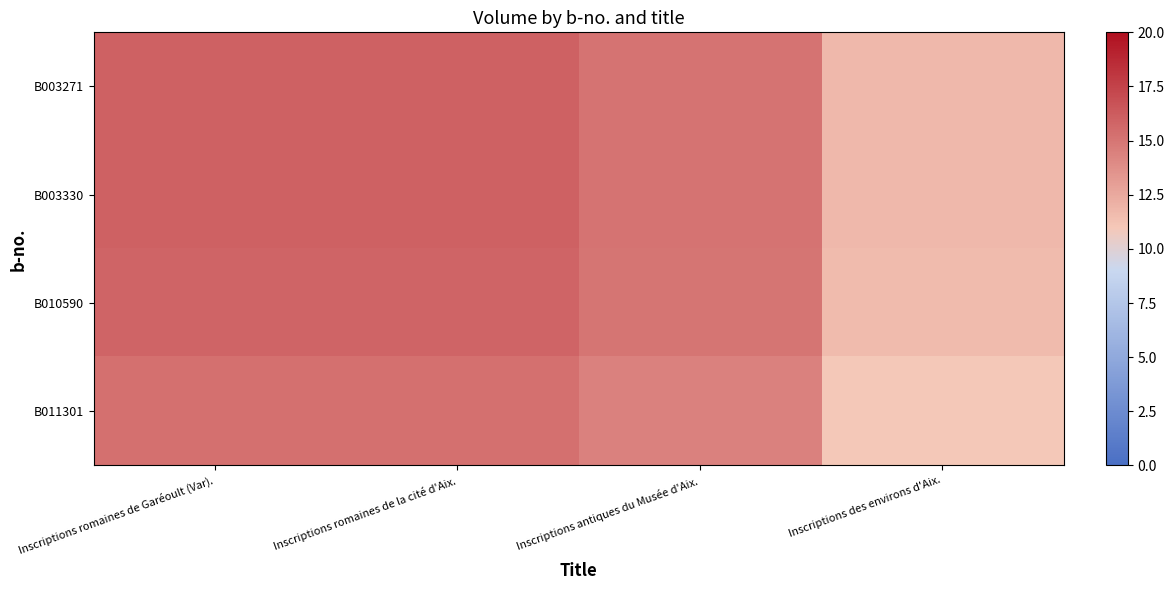

Reading left to right, what are all the values shown in this chart?

B003271: Inscriptions romaines de Garéoult (Var).=16.0	Inscriptions romaines de la cité d'Aix.=16.0	Inscriptions antiques du Musée d'Aix.=15.2	Inscriptions des environs d'Aix.=11.8
B003330: Inscriptions romaines de Garéoult (Var).=16.0	Inscriptions romaines de la cité d'Aix.=16.0	Inscriptions antiques du Musée d'Aix.=15.2	Inscriptions des environs d'Aix.=11.8
B010590: Inscriptions romaines de Garéoult (Var).=15.8	Inscriptions romaines de la cité d'Aix.=15.8	Inscriptions antiques du Musée d'Aix.=15.0	Inscriptions des environs d'Aix.=11.6
B011301: Inscriptions romaines de Garéoult (Var).=15.2	Inscriptions romaines de la cité d'Aix.=15.2	Inscriptions antiques du Musée d'Aix.=14.4	Inscriptions des environs d'Aix.=11.0